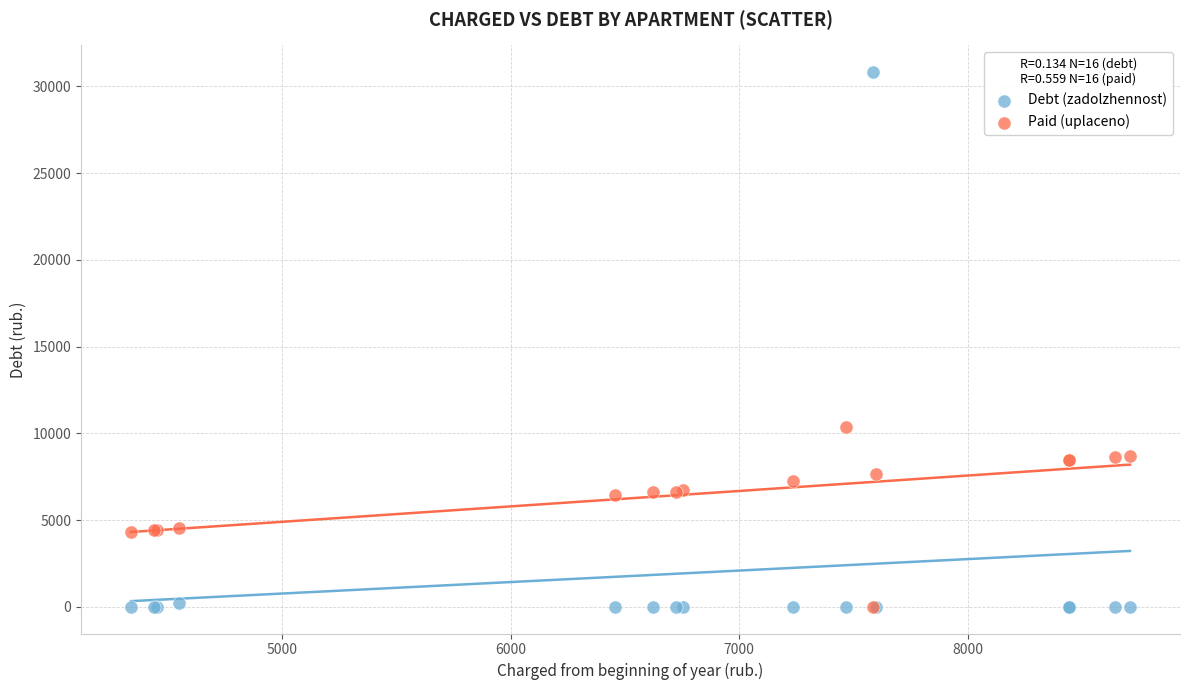

Across all series, what Y value is closest to 15416?

10355.0